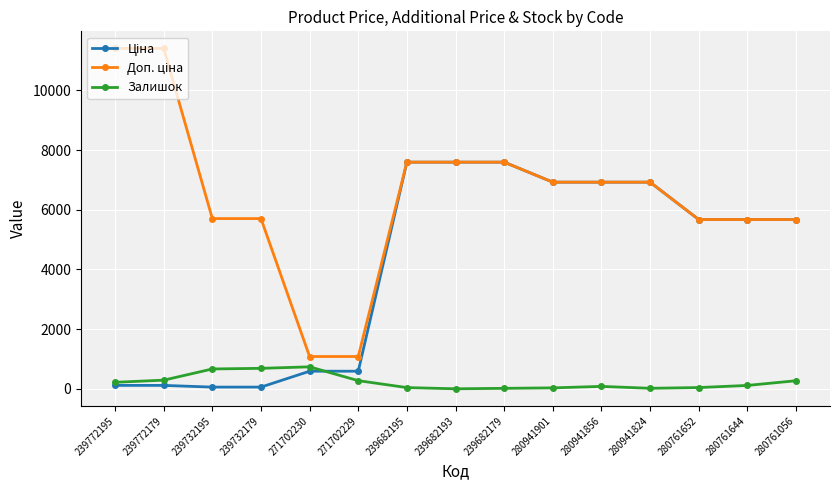

Which series changed the most between 280761652 and 280761056?

Залишок